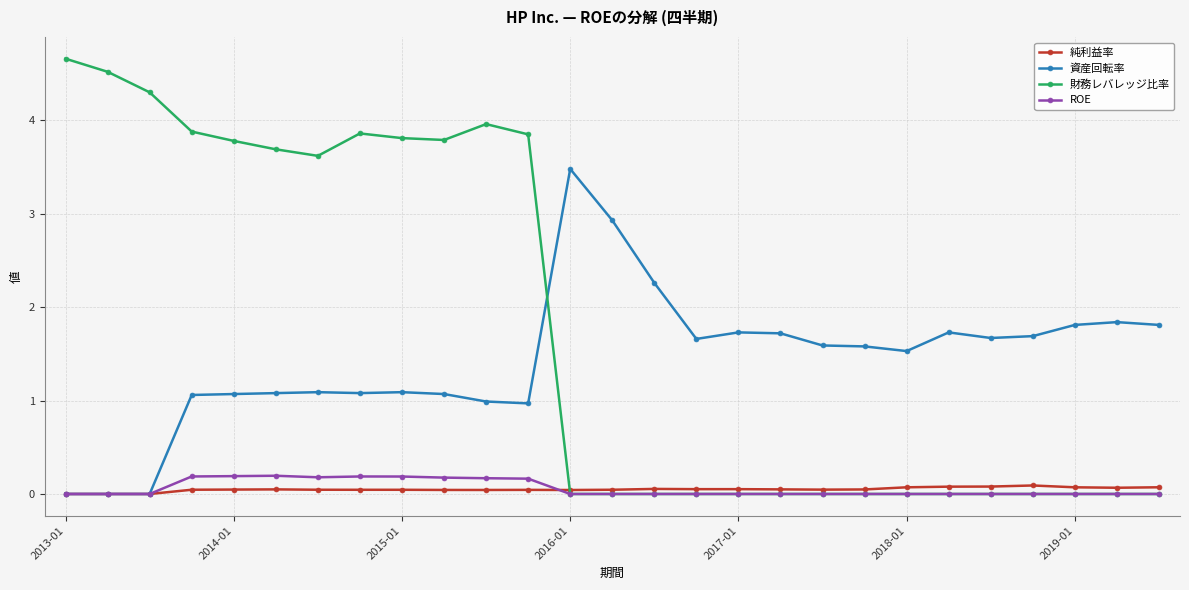

Which series has the largest total across all categories?

財務レバレッジ比率